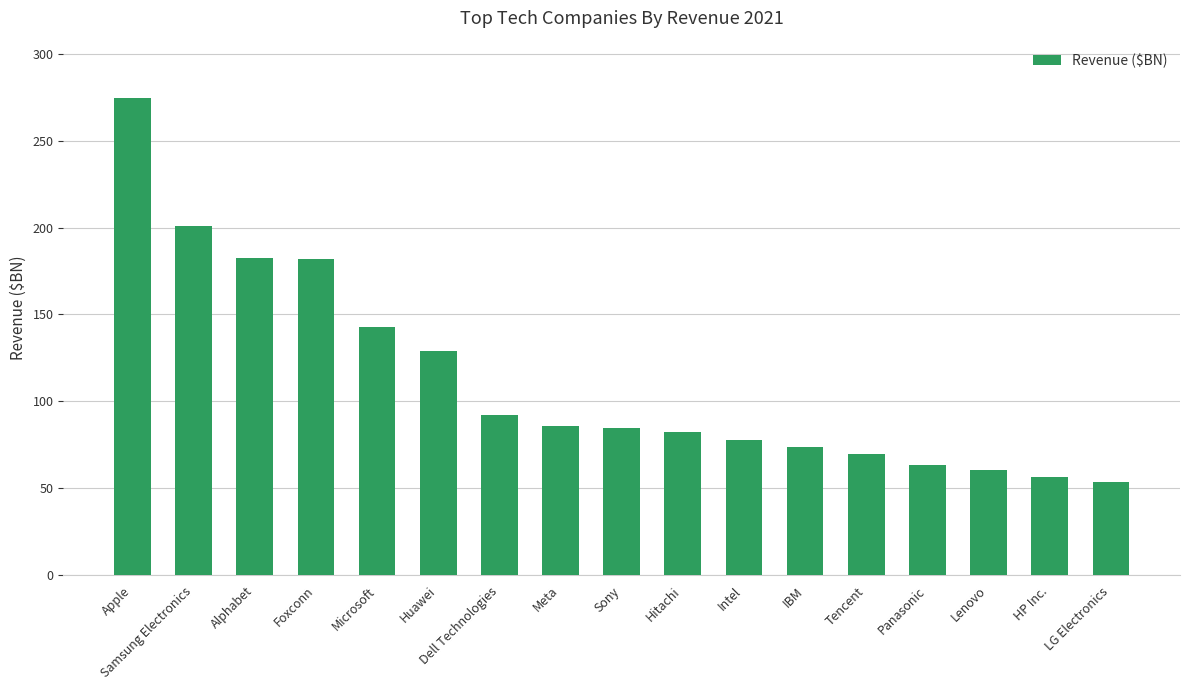

What is the smallest value displayed?

53.6